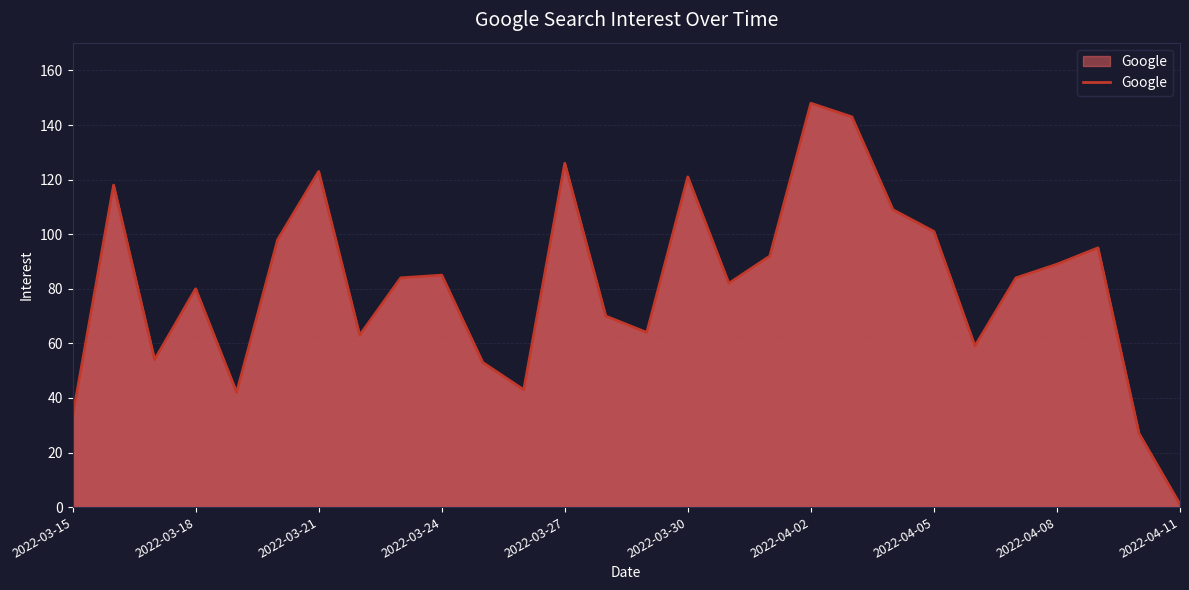

What is the smallest value displayed?

1